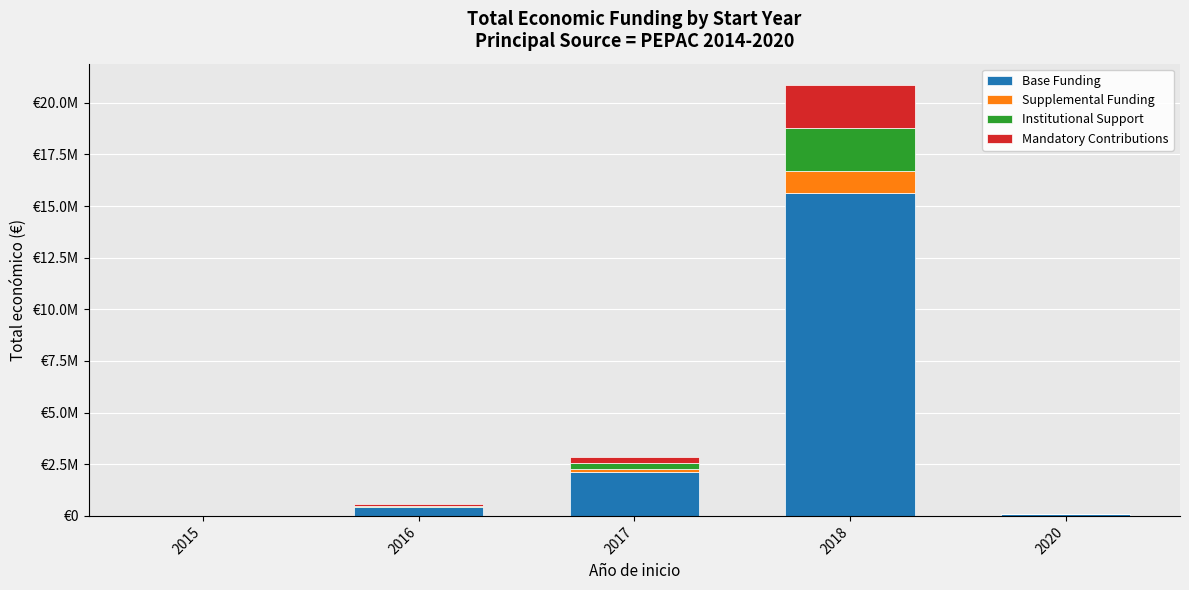

What value does the Base Funding series have at 2015?

10500.0